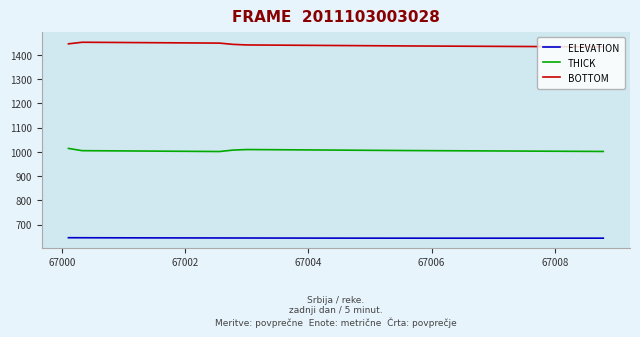

True or false: THICK and BOTTOM cross at least once.

False